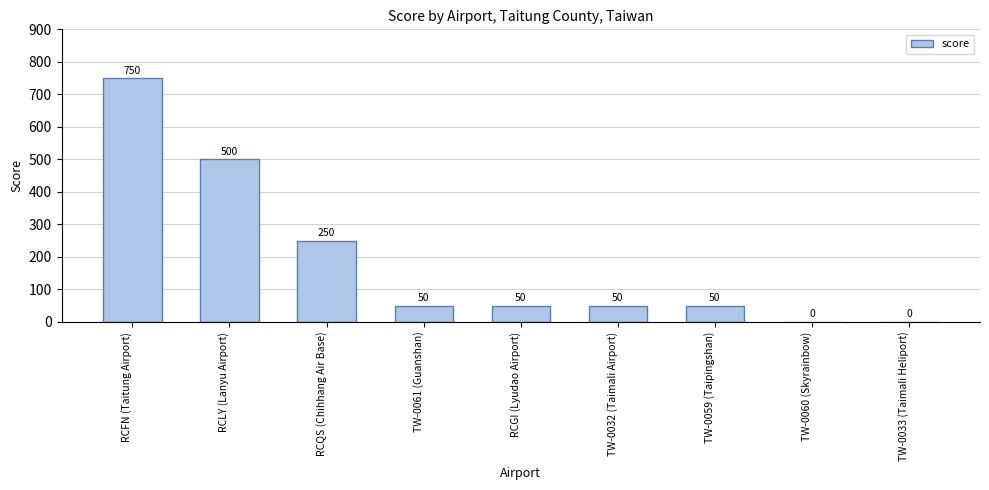

The chart shows a value of 250 at RCQS (Chihhang Air Base). True or false?

True